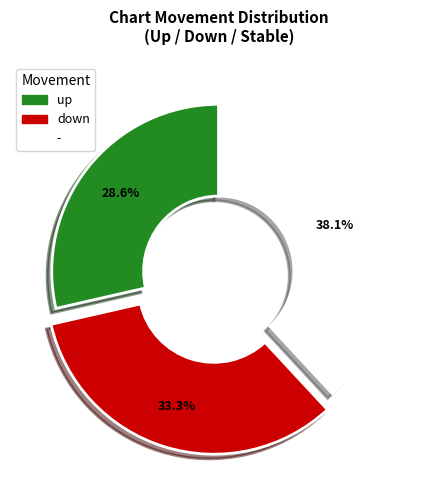

Combined, do - and up account for over 50%?

Yes